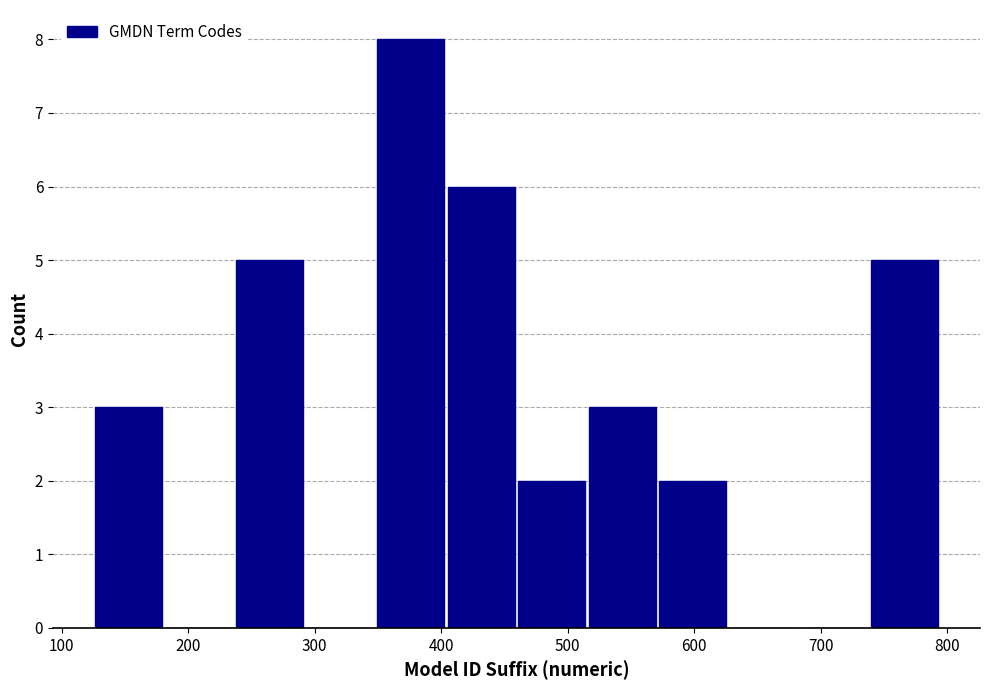

How tall is the bar that spans 240 to 290 on the x-axis? Neither the bar edges nor the heights are printed on the chart, so give them approximately, as read against the axes.

5